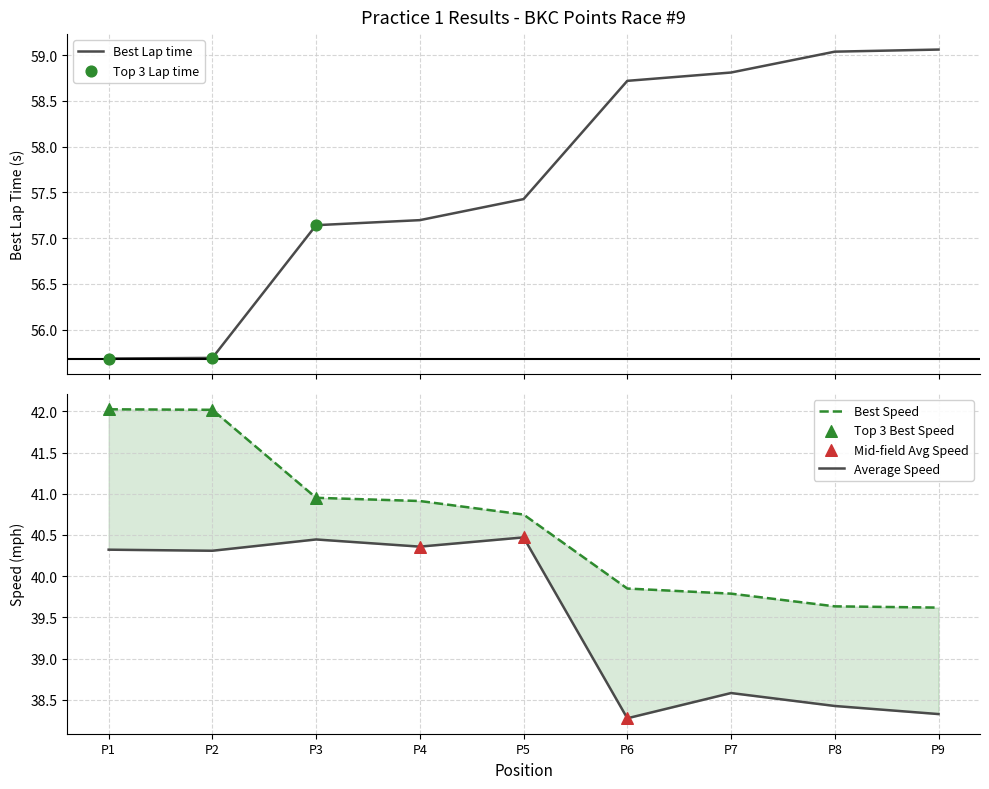

What is the lowest value of the Best Lap time series?

55.7